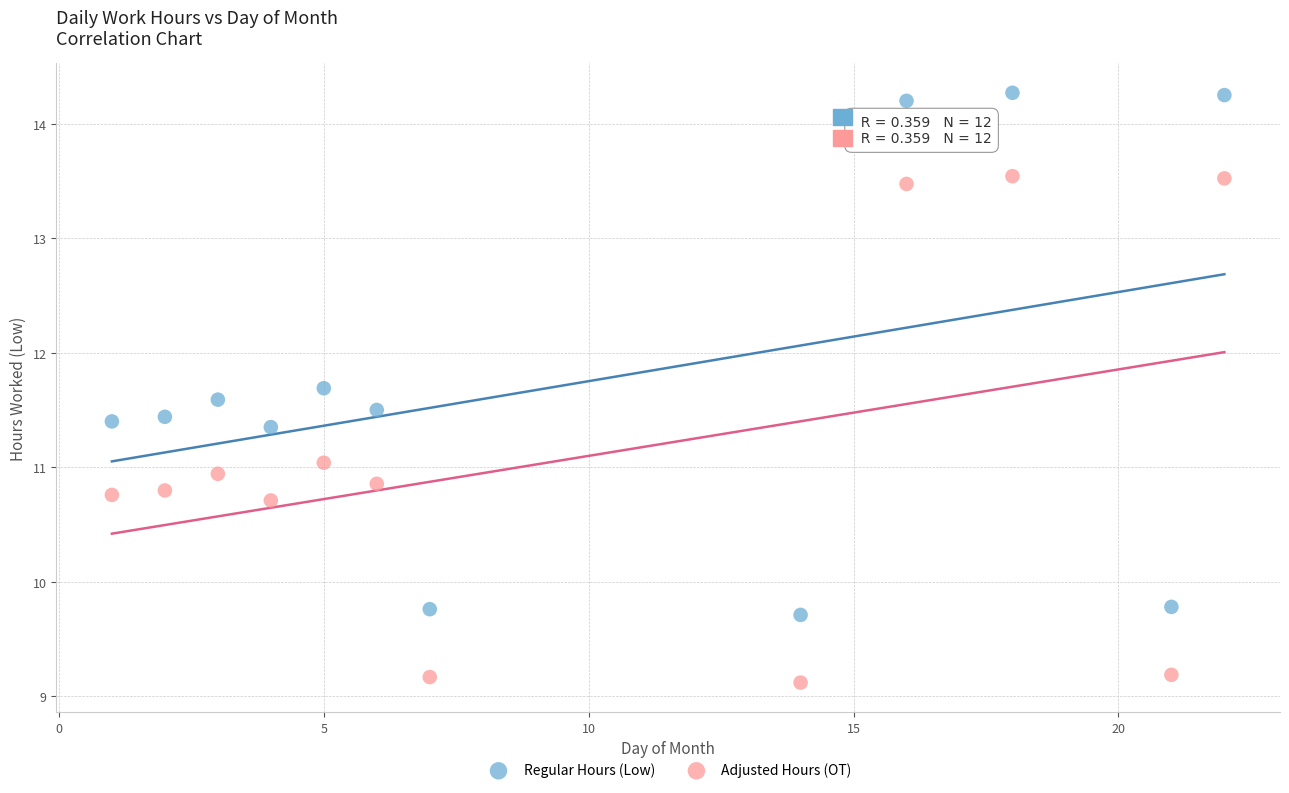

What is the X range (max minus min) for the scatter plot?

21.0